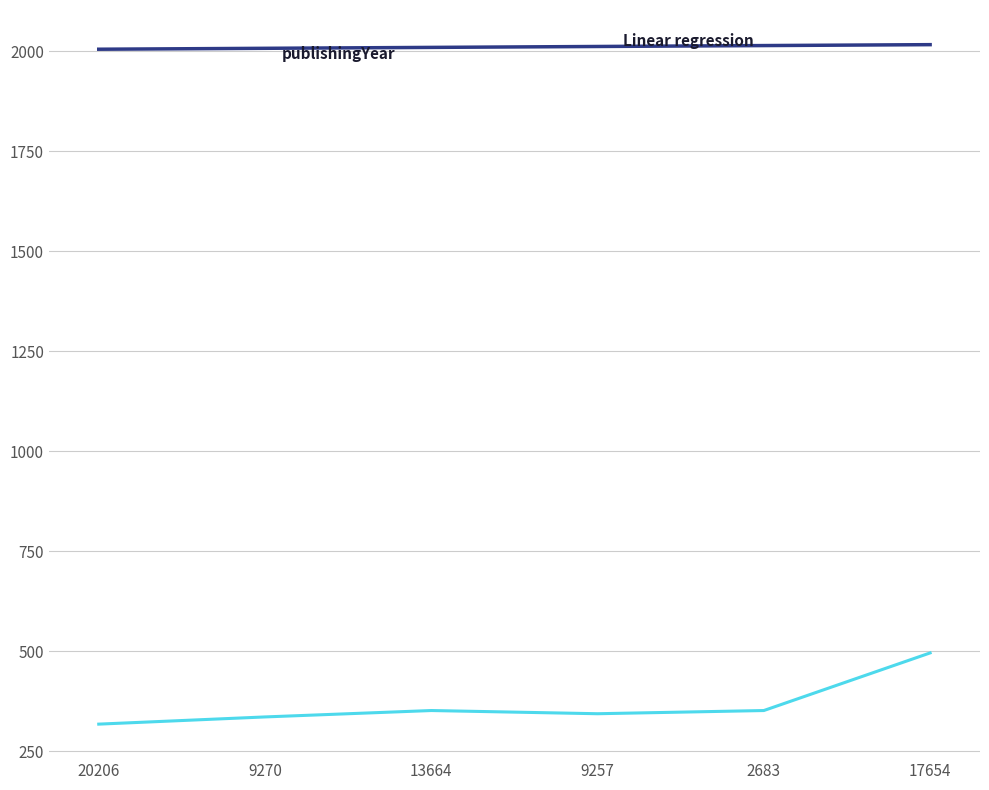

What is the label of the 5th point from the left?

2683